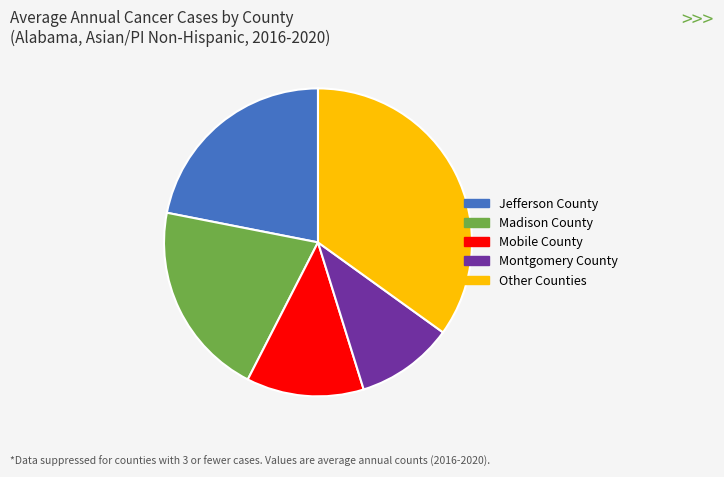

True or false: Montgomery County accounts for 10% of the total.

True